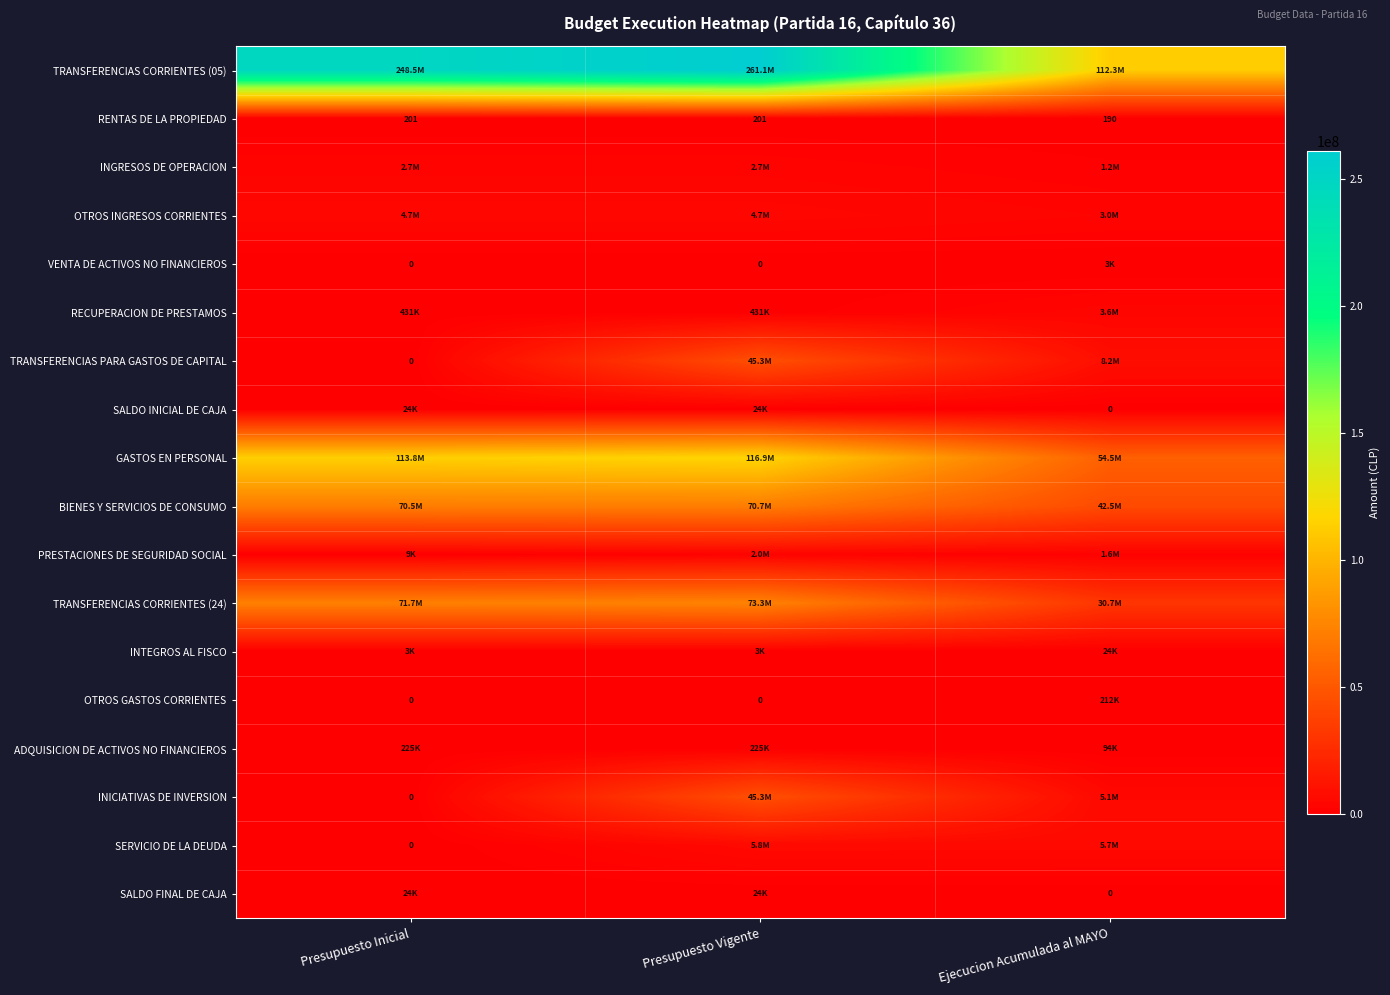

The value of RENTAS DE LA PROPIEDAD at Presupuesto Vigente is 51. True or false?

False